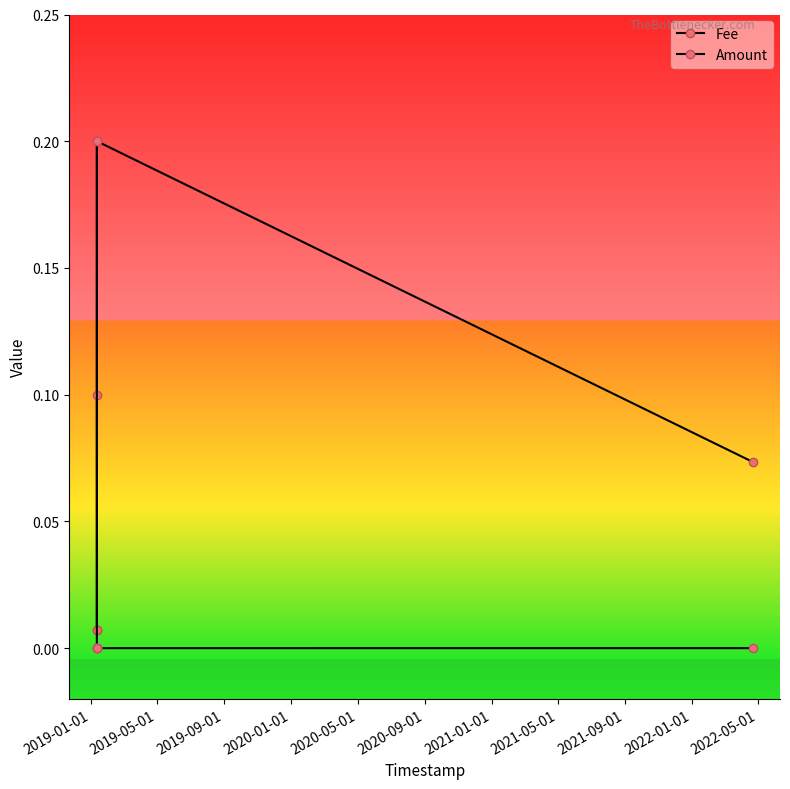

What is the greatest value displayed?

0.2